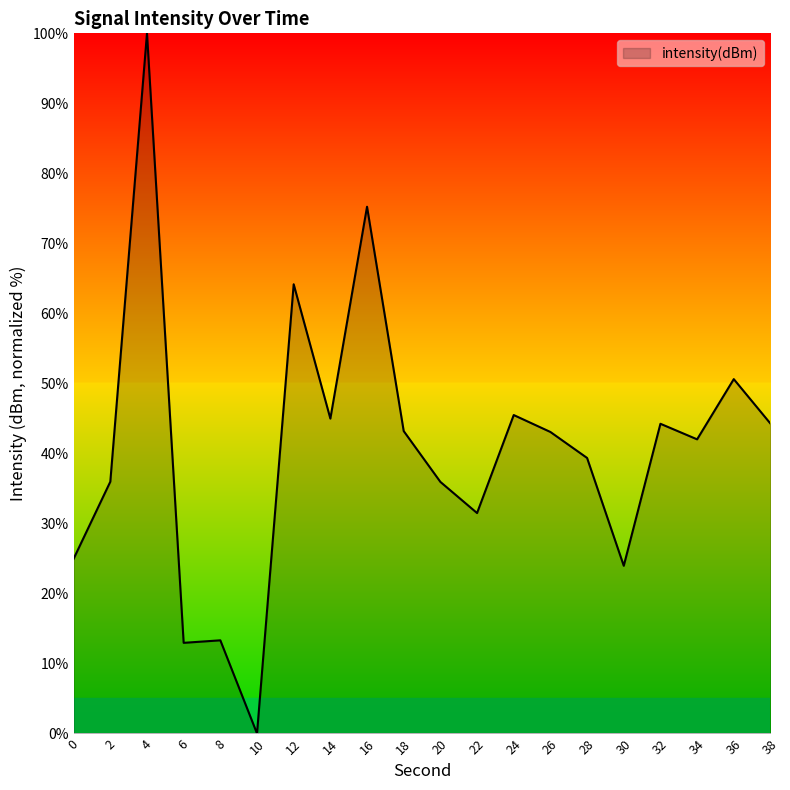

Is it true that the value at 38 is 44.3?

True